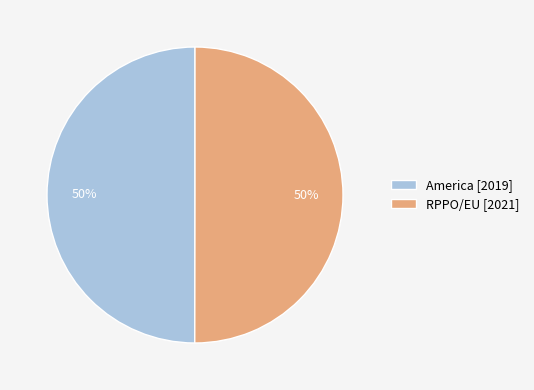

Approximately how many times larger is the value at RPPO/EU [2021] compared to America [2019]?

1.0